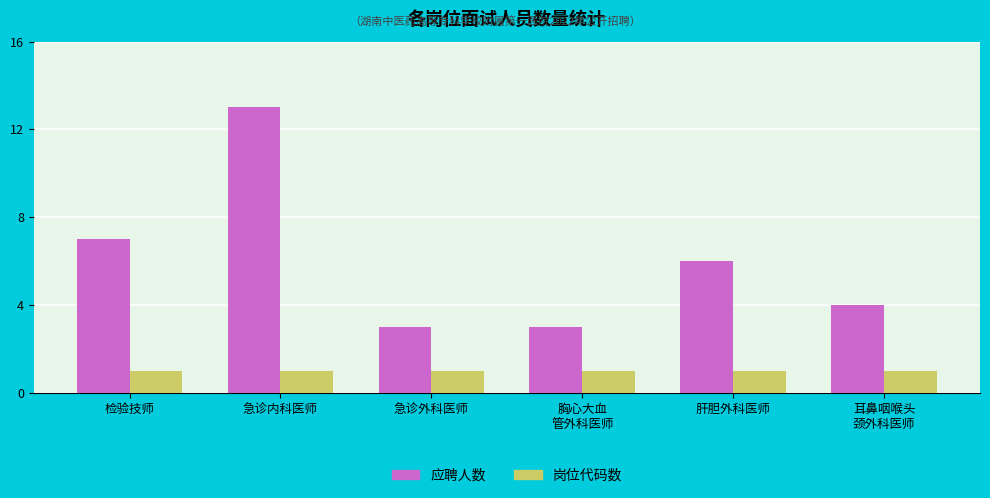

Rank the series at 胸心大血
管外科医师 from lowest to highest value.

岗位代码数, 应聘人数